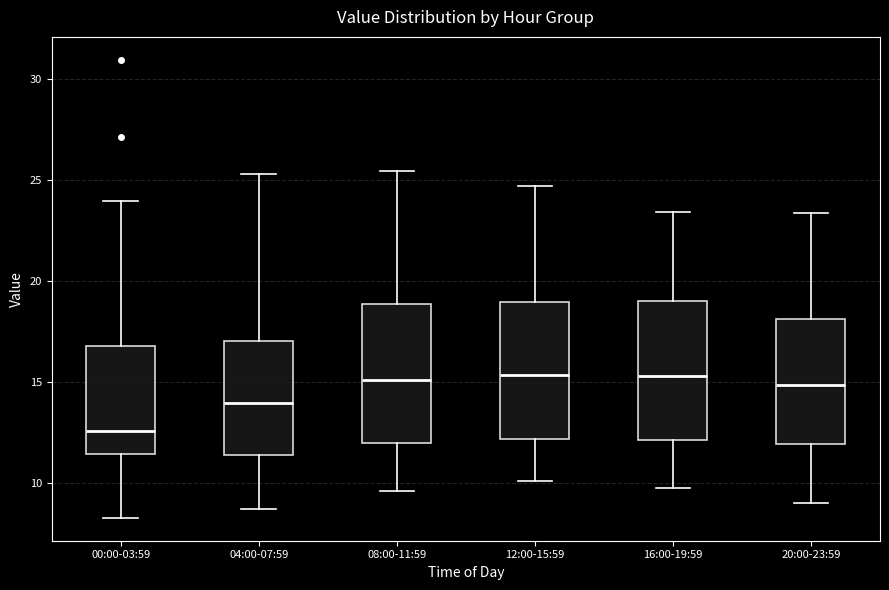

Reading left to right, transcribe this box plot: for each box, give where its median line is, the range the box spans, and where its two whiskers end, as read against the y-axis. The values are not printed on the chart, so give them approximately, as read against the axis.

00:00-03:59: median 12.5, box 11.5 to 17.0, whiskers 8.5 to 24.0
04:00-07:59: median 14.0, box 11.5 to 17.0, whiskers 8.5 to 25.5
08:00-11:59: median 15.0, box 12.0 to 19.0, whiskers 9.5 to 25.5
12:00-15:59: median 15.5, box 12.0 to 19.0, whiskers 10.0 to 24.5
16:00-19:59: median 15.5, box 12.0 to 19.0, whiskers 10.0 to 23.5
20:00-23:59: median 15.0, box 12.0 to 18.0, whiskers 9.0 to 23.5